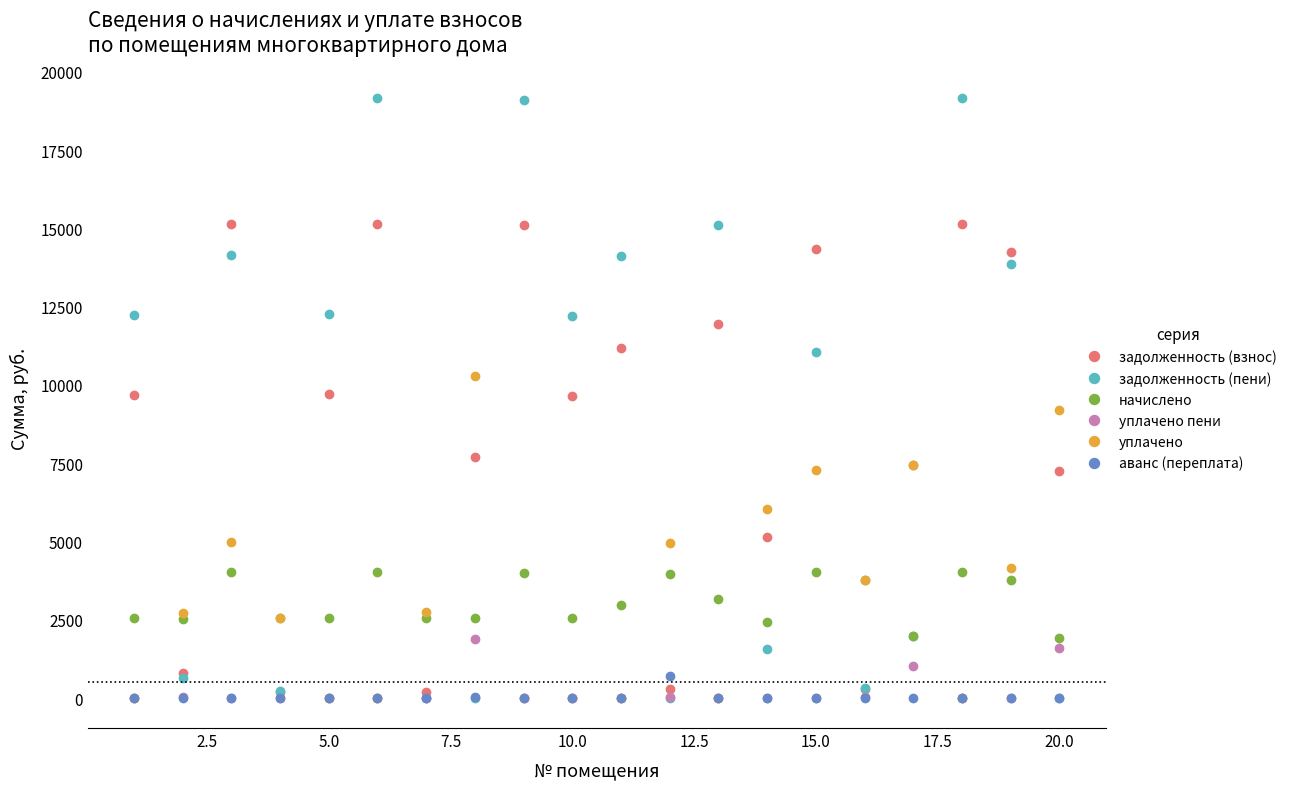

At how many categories does at least one series exceed 17158?

3